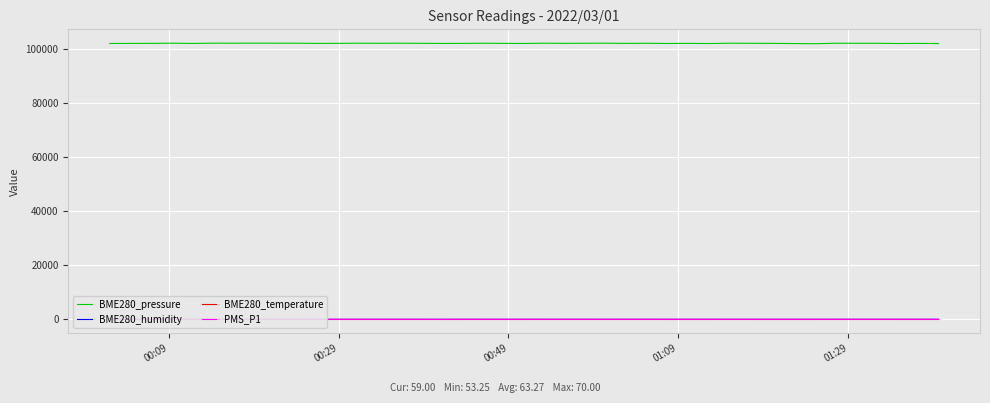

How many interior local valleys does the BME280_pressure series have?

13